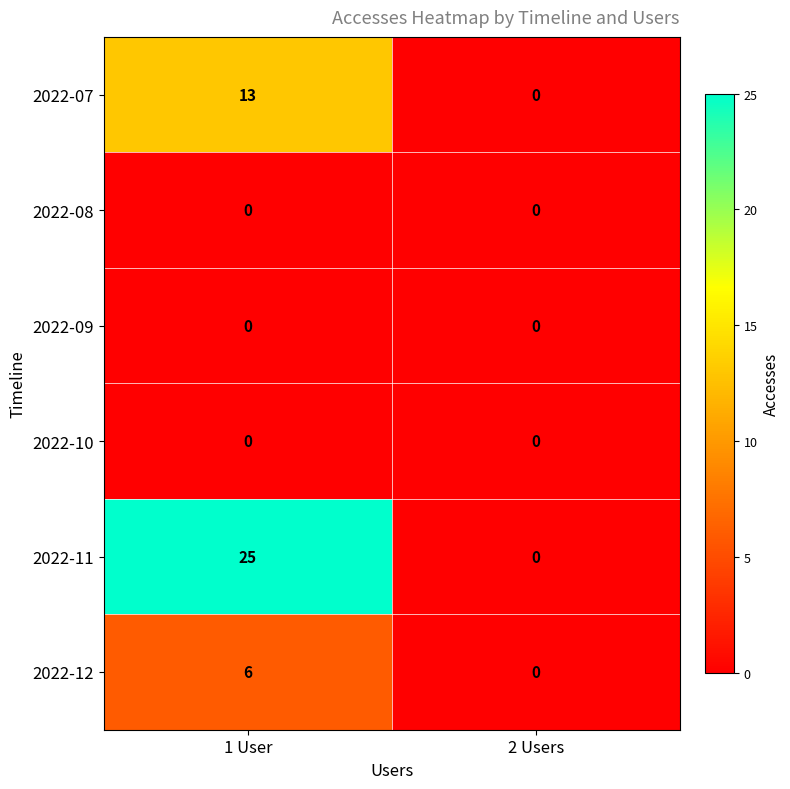

List the labels in order of 2022-07 value, smallest first.

2 Users, 1 User